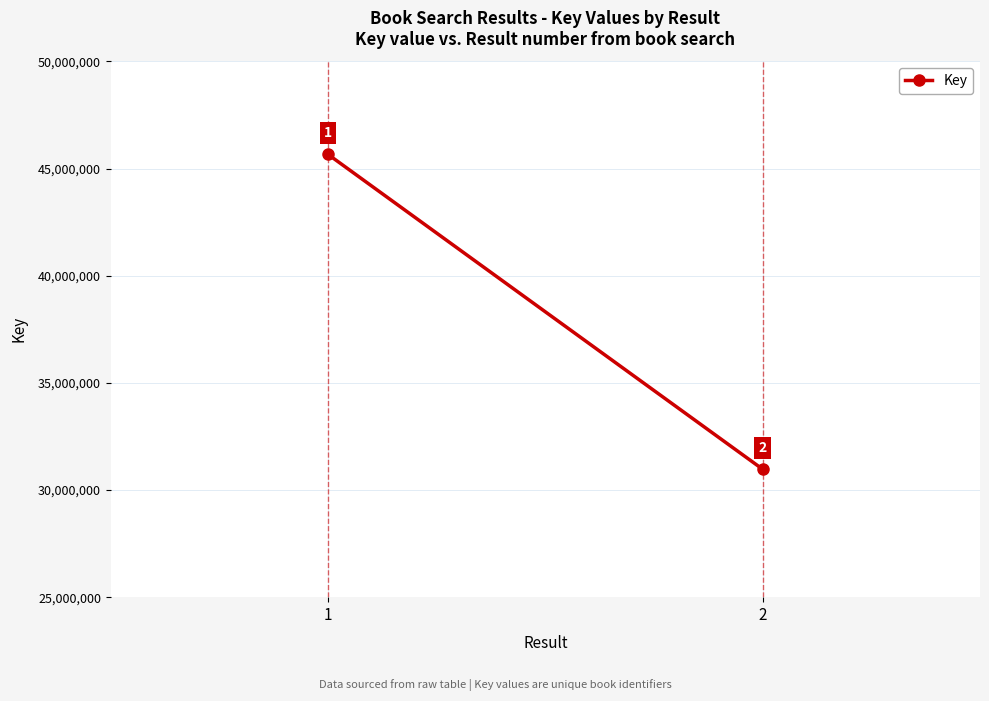

At which category does the chart reach its minimum across all series?

2